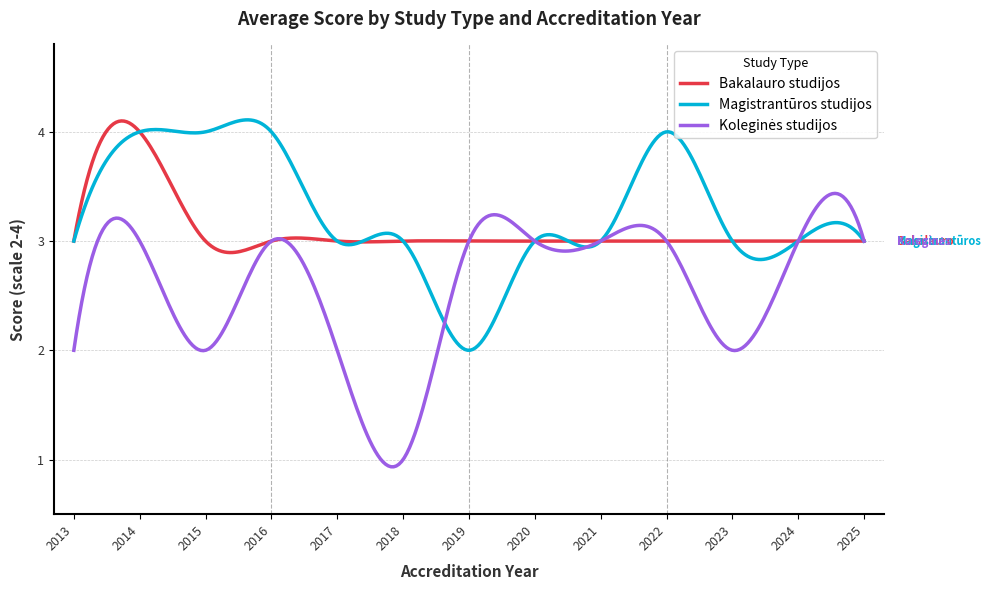

How many lines are shown in the chart?

3